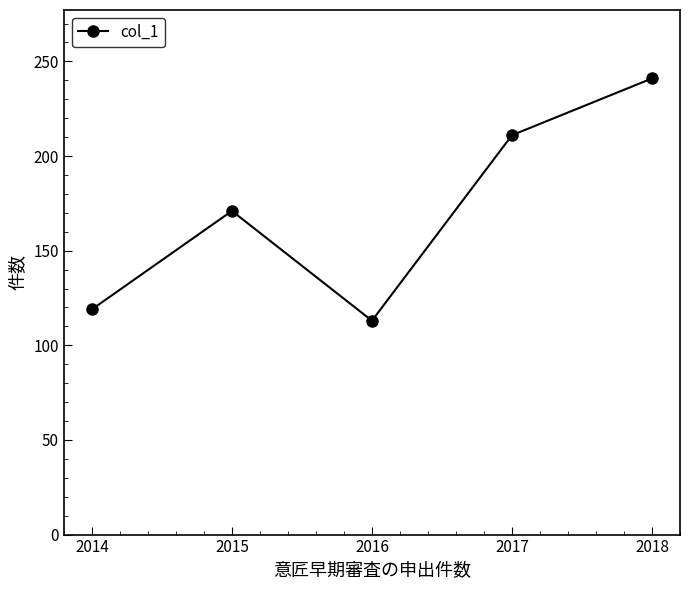

Read the value at 2018, to the nearest 10.

240